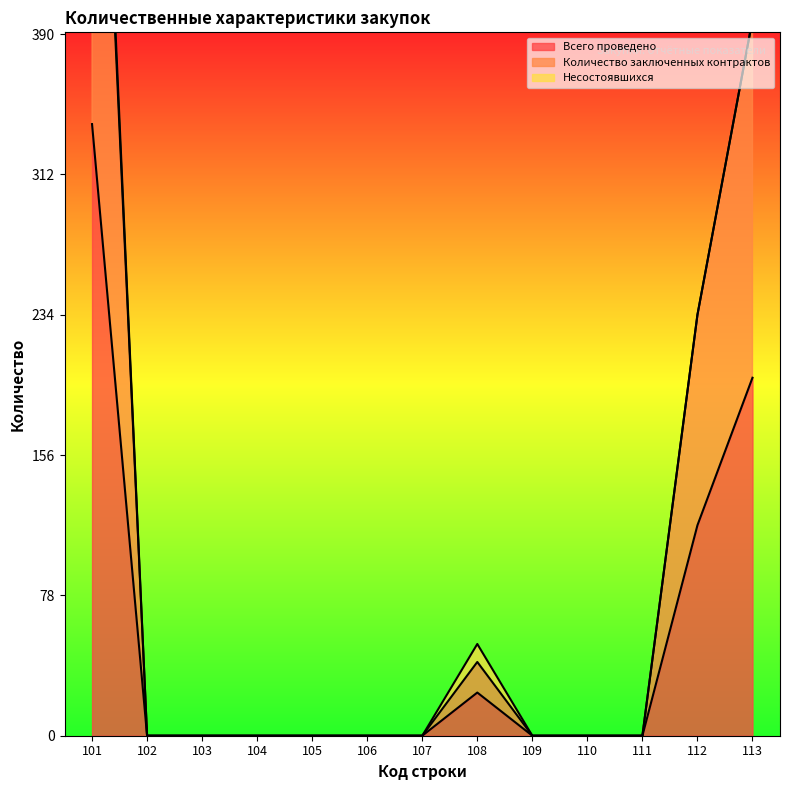

True or false: Всего проведено and Количество заключенных контрактов cross at least once.

False